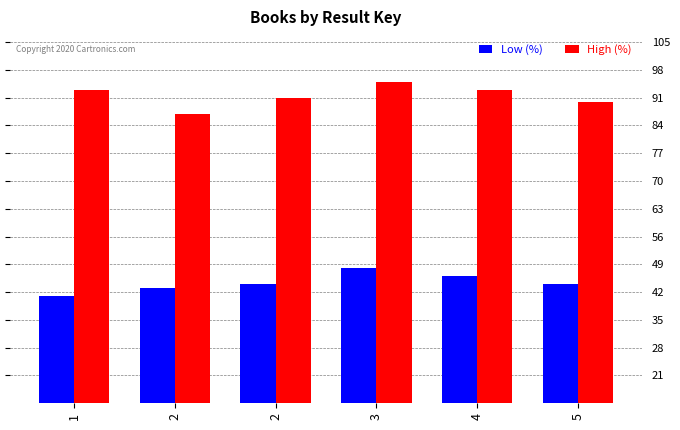

Are the bars grouped side by side (vs. stacked)?

Yes